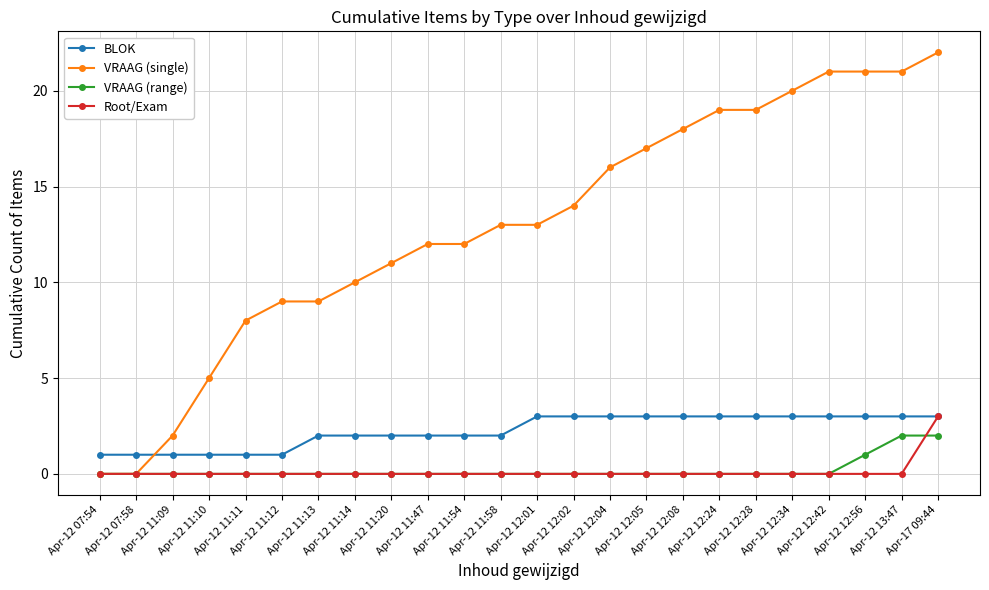

What position from the left is Apr-12 12:08?

17